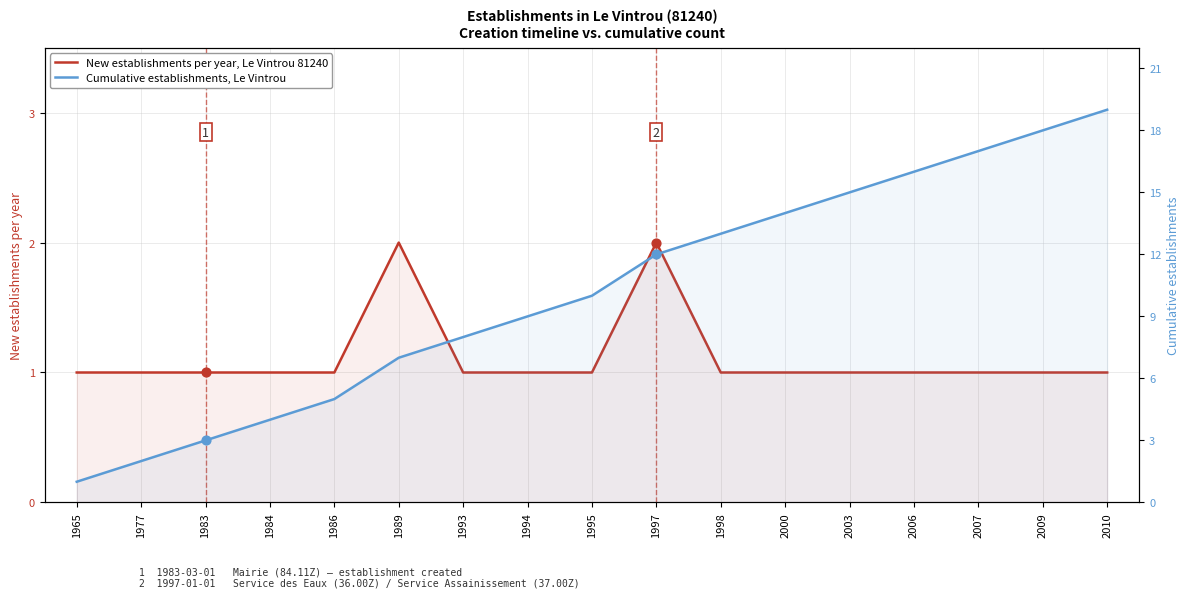

Which series contains the highest Y value?

Cumulative establishments, Le Vintrou